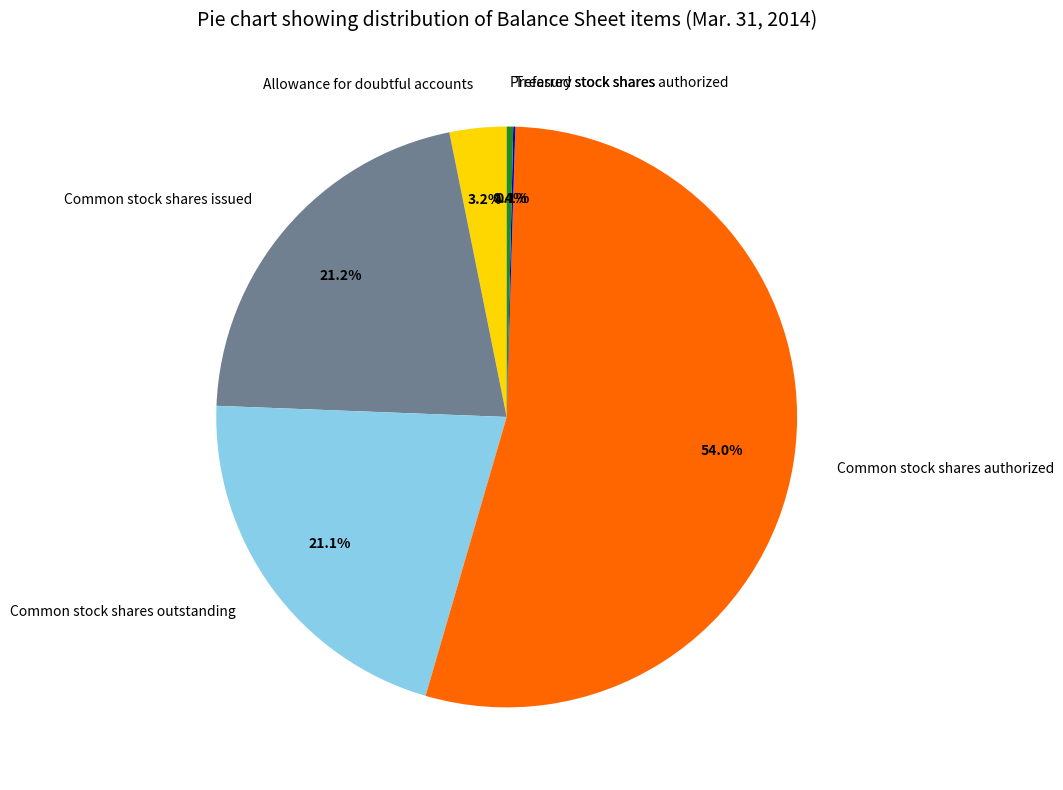

Between Preferred stock shares authorized and Common stock shares authorized, which is larger?

Common stock shares authorized